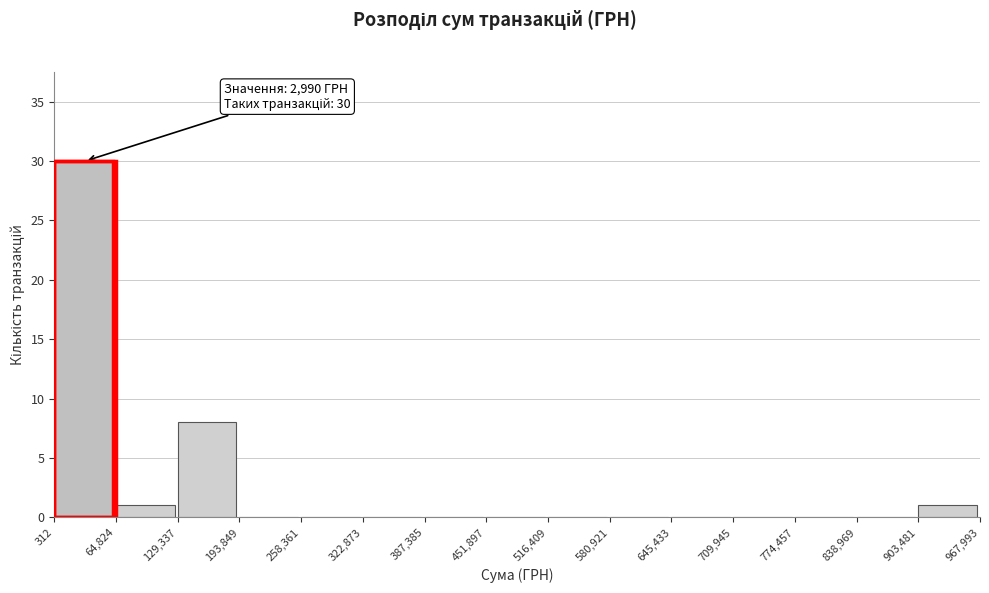

Which range on the x-axis has the tallest bar?

312 to 64,824